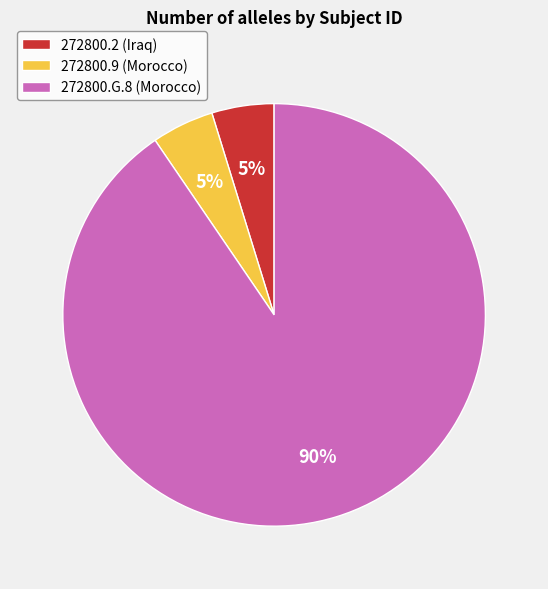

Is it true that 272800.9 (Morocco) is 13% of the pie?

False